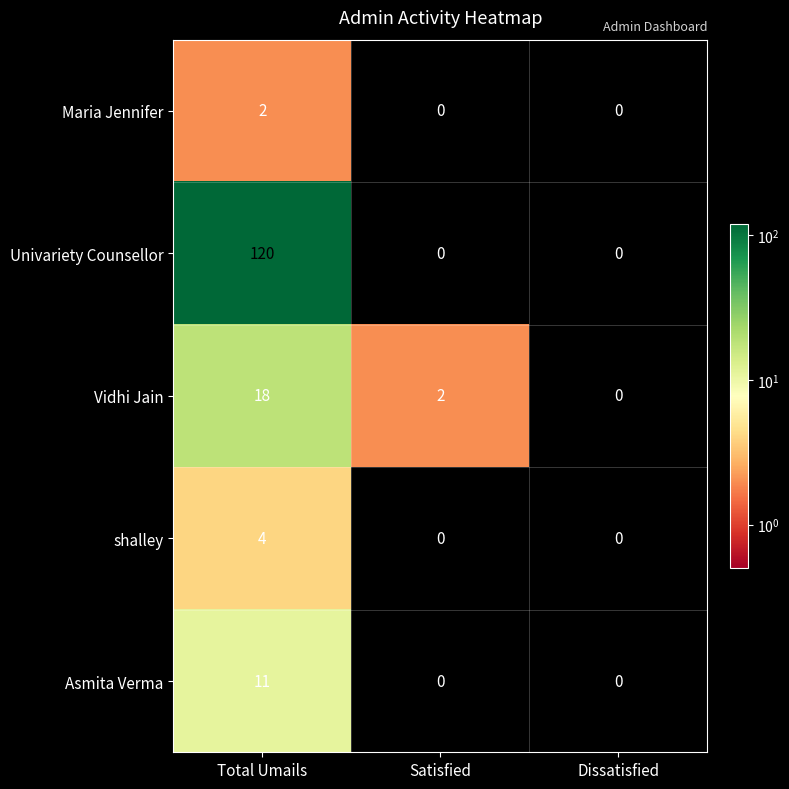

Reading left to right, list all the values displayed in this chart.

Maria Jennifer: 2	0	0
Univariety Counsellor: 120	0	0
Vidhi Jain: 18	2	0
shalley: 4	0	0
Asmita Verma: 11	0	0